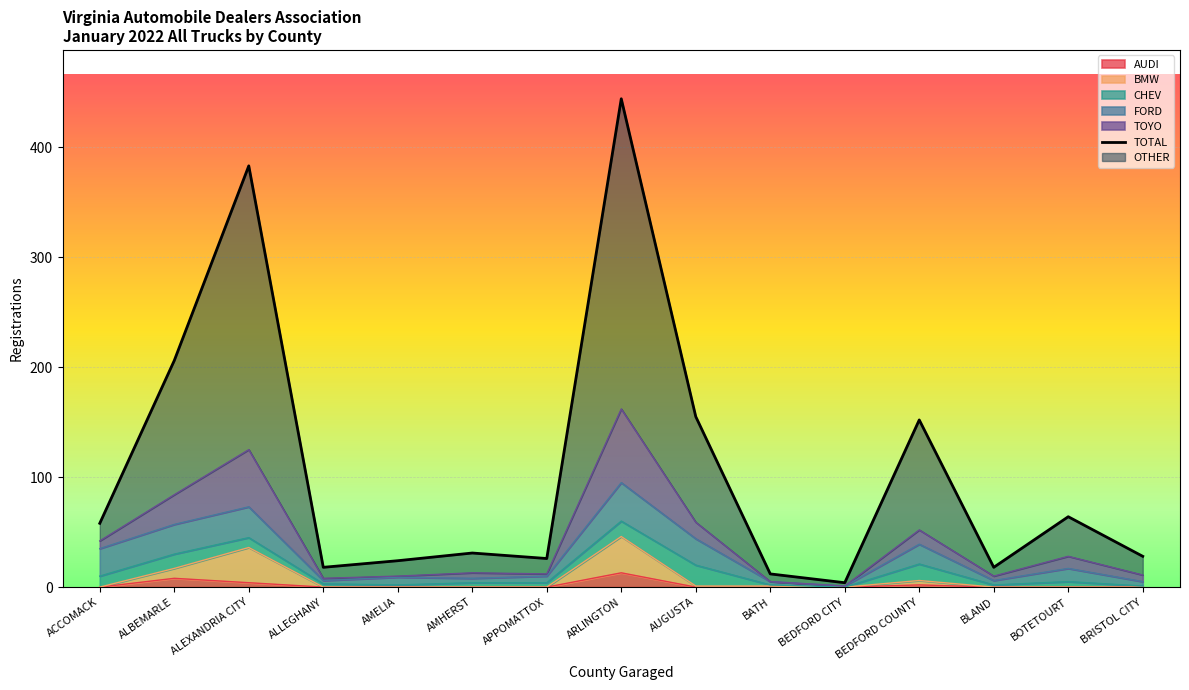

True or false: TOYO and BMW cross at least once.

False